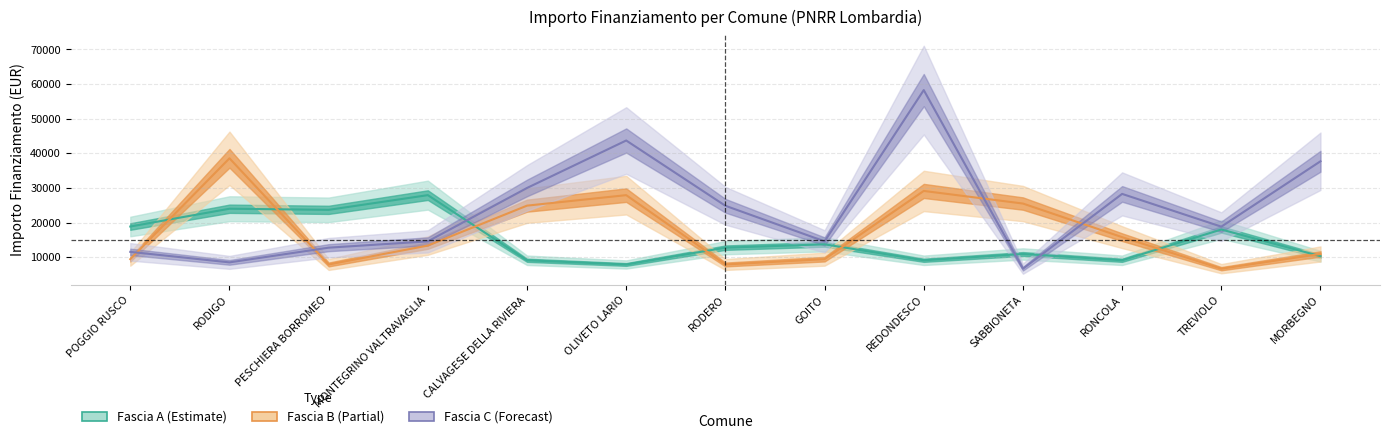

What are all the series names shown in the legend?

Fascia A, Fascia B, Fascia C